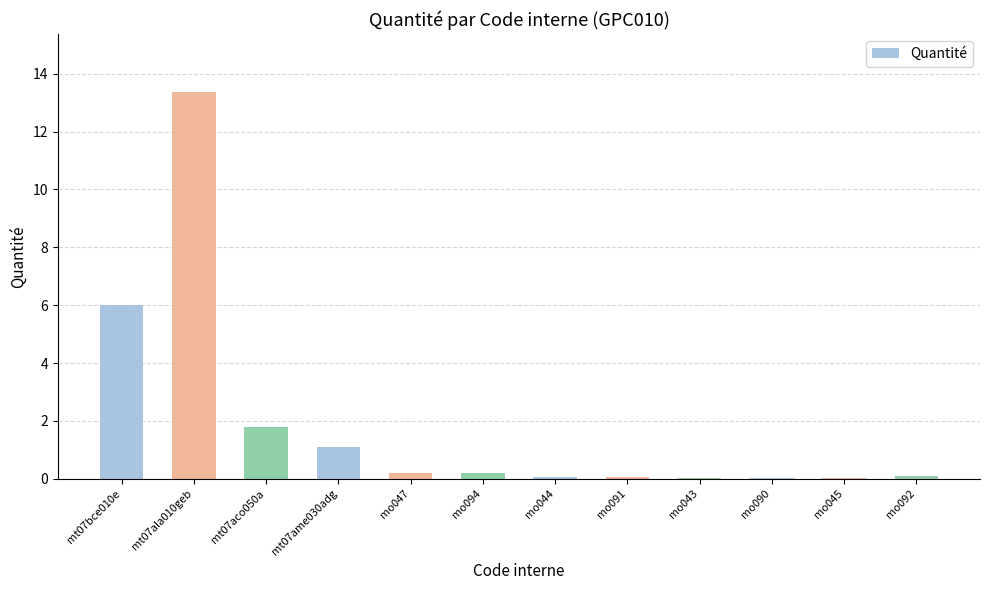

What is the sum of all values?

23.0